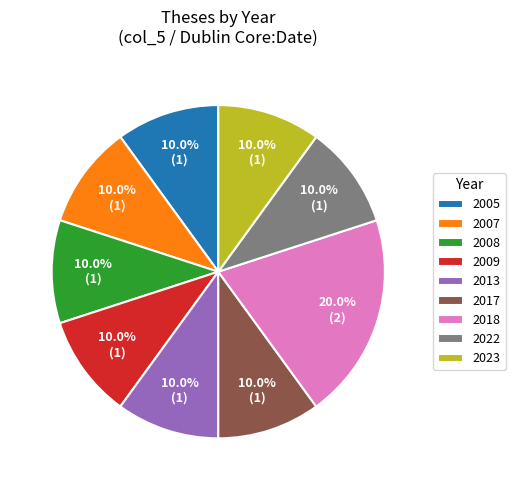

What percentage is NOT represented by 2023?

90.0%